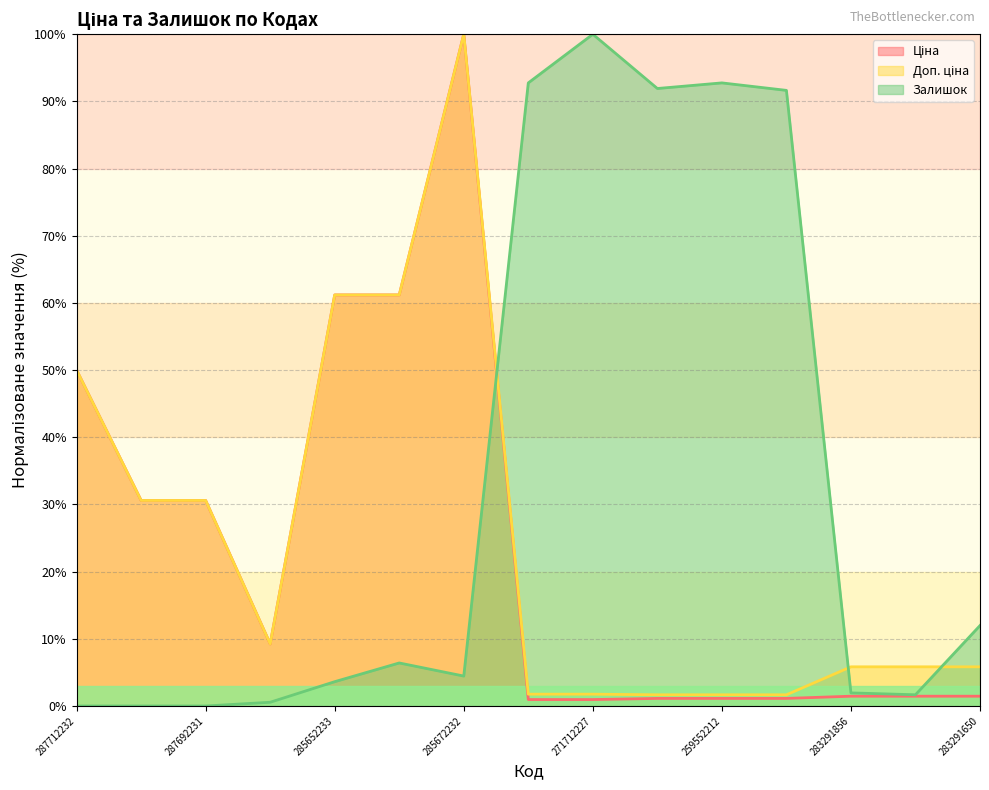

What is the label of the 10th point from the left?

259552213